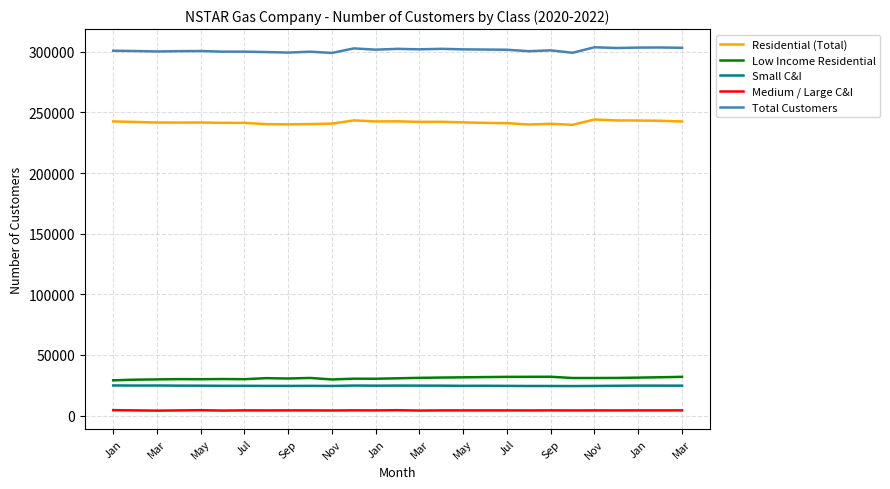

What is the minimum value for Total Customers?

299048